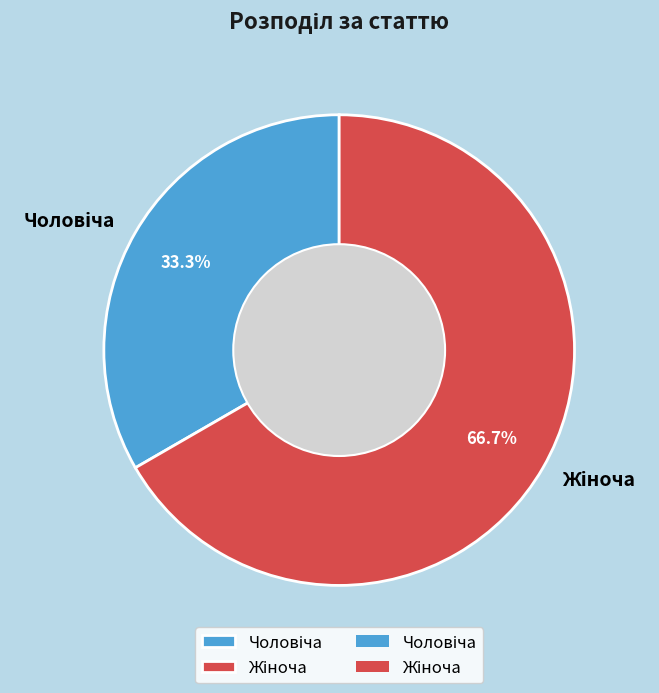

Count the number of slices in the pie.

2